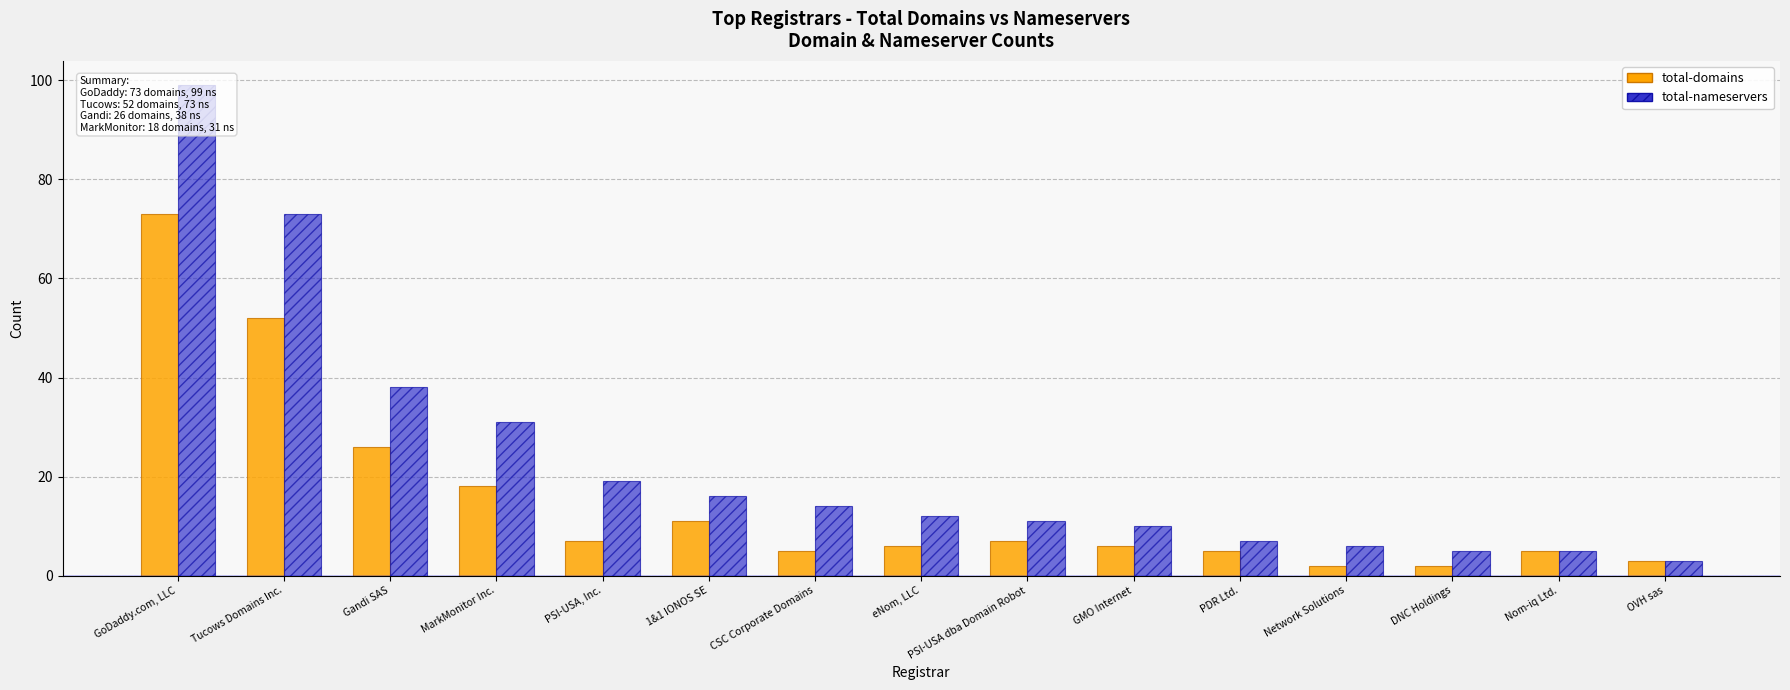

What is the value of the total-domains bar at the 1st from the left?

73